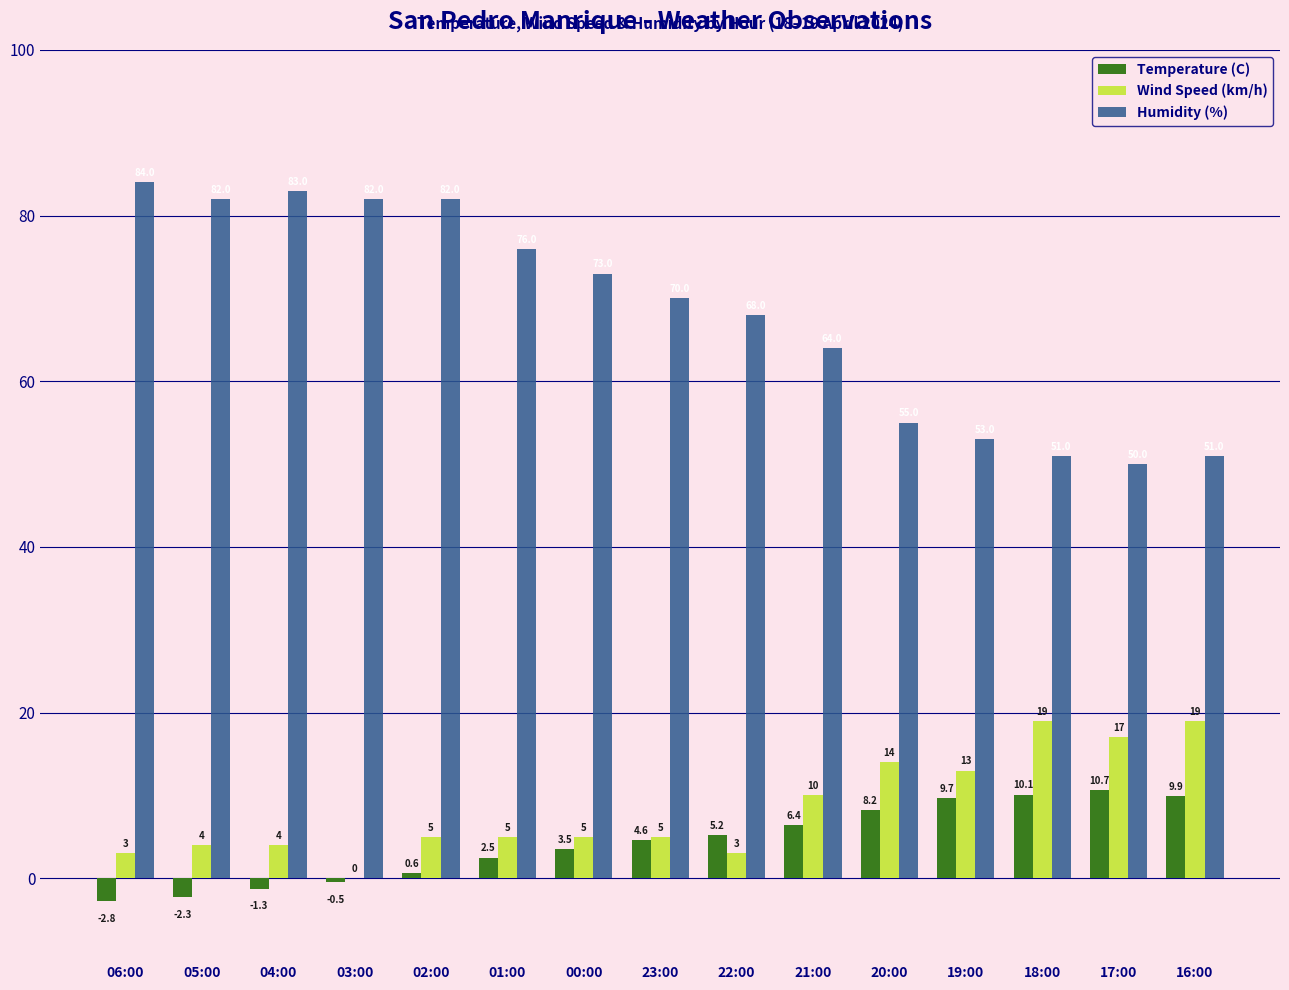

What is the sum of the Humidity (%) values at 05:00 and 06:00?

166.0